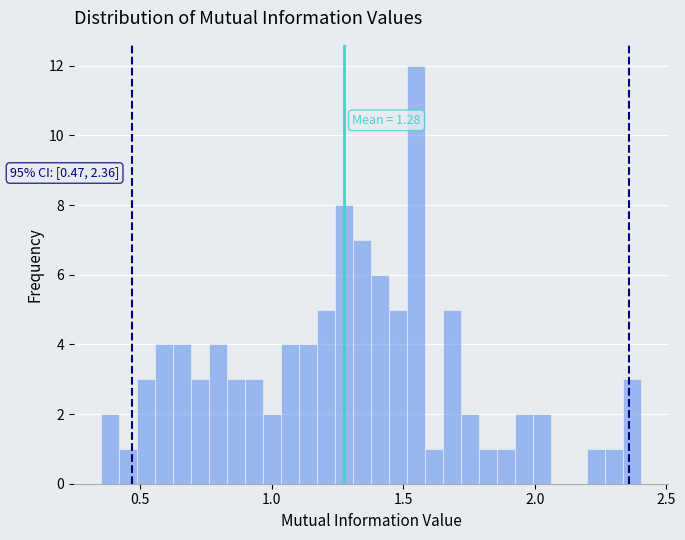

Read against the x-axis, roughly where is the centre of the tallest bar?

1.55